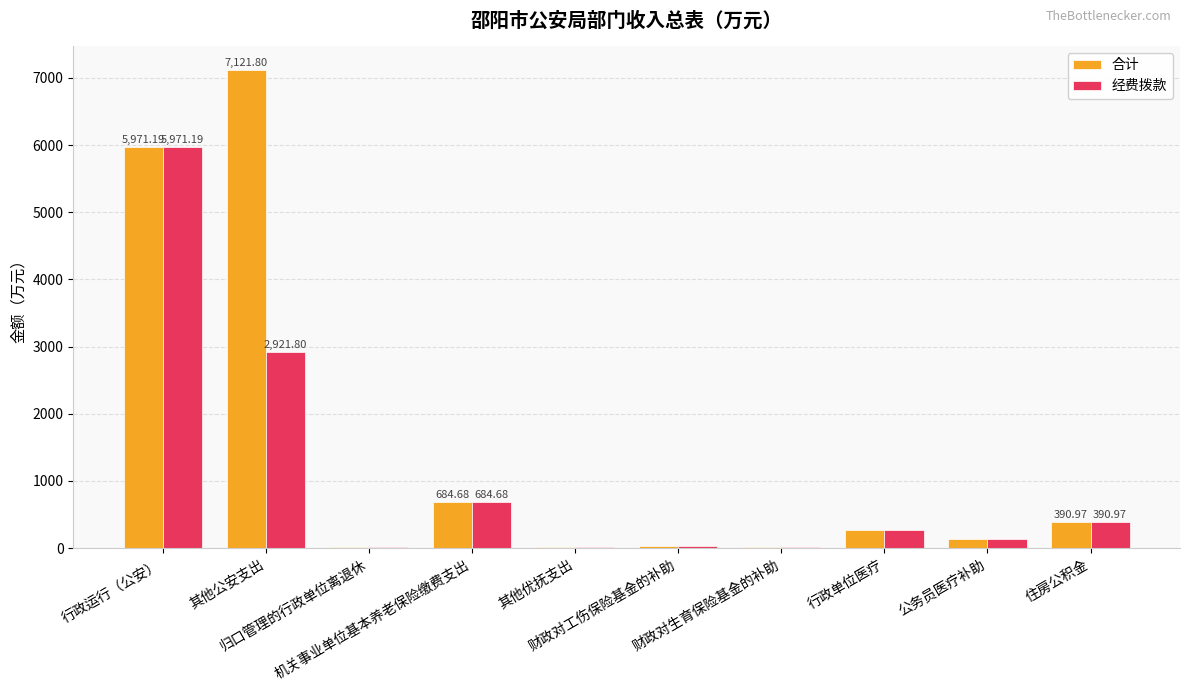

Which series has the largest total across all categories?

合计